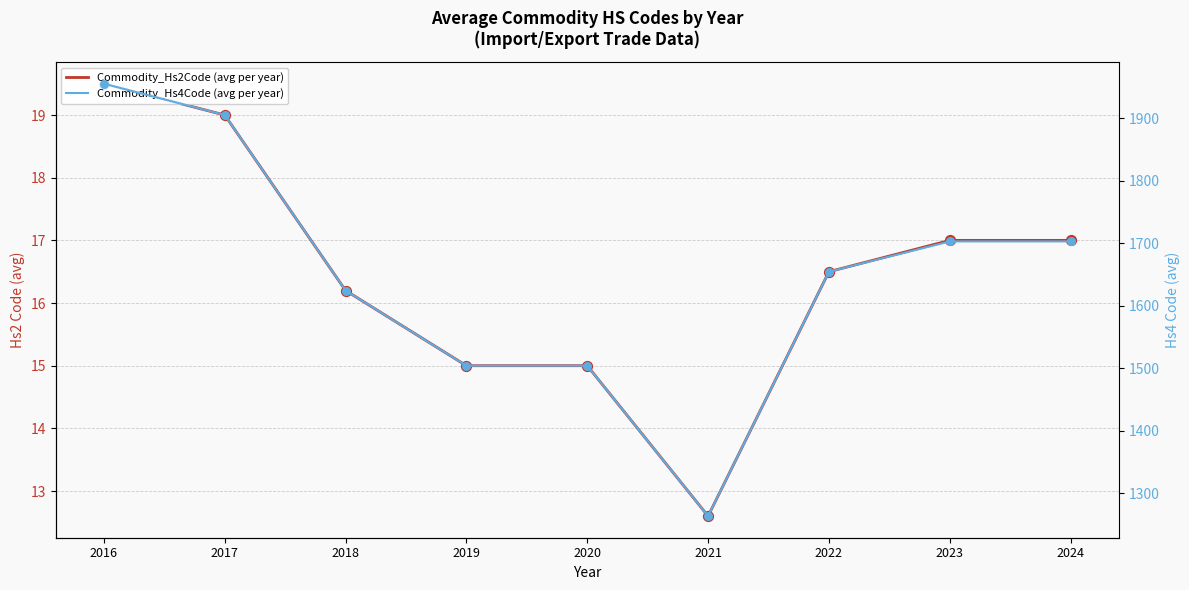

Which series has the largest Y range (max minus min)?

Commodity_Hs4Code (avg per year)